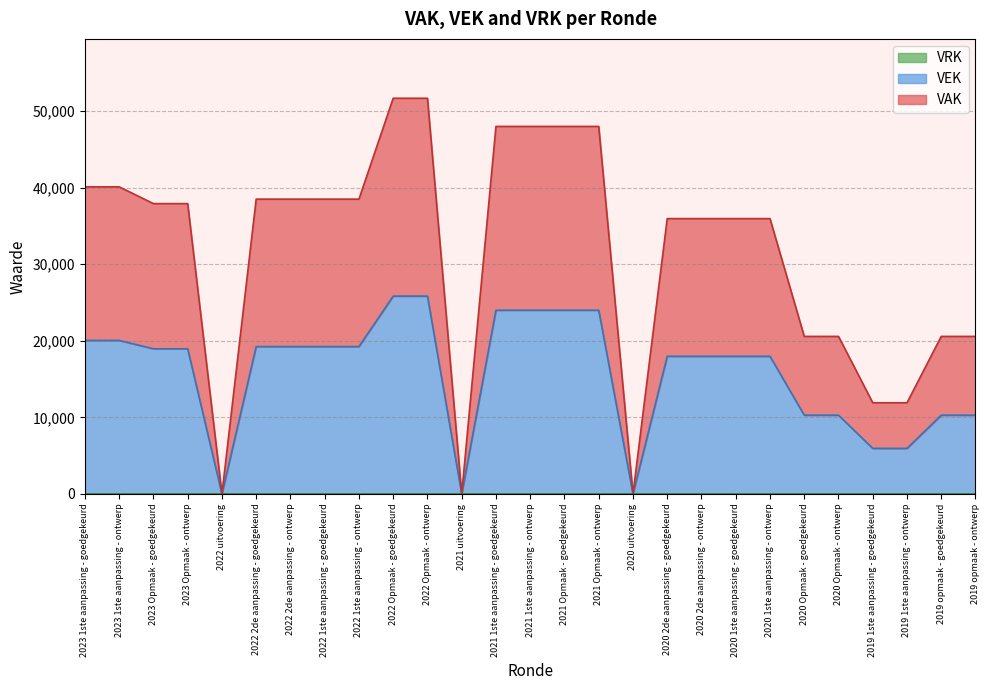

What is the difference between the VAK values at 2021 Opmaak - goedgekeurd and 2020 Opmaak - ontwerp?

13711